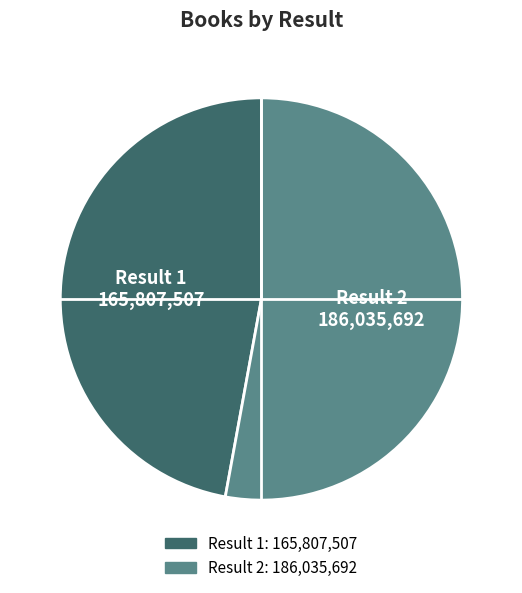

Is there any slice that represents more than half of the pie?

Yes